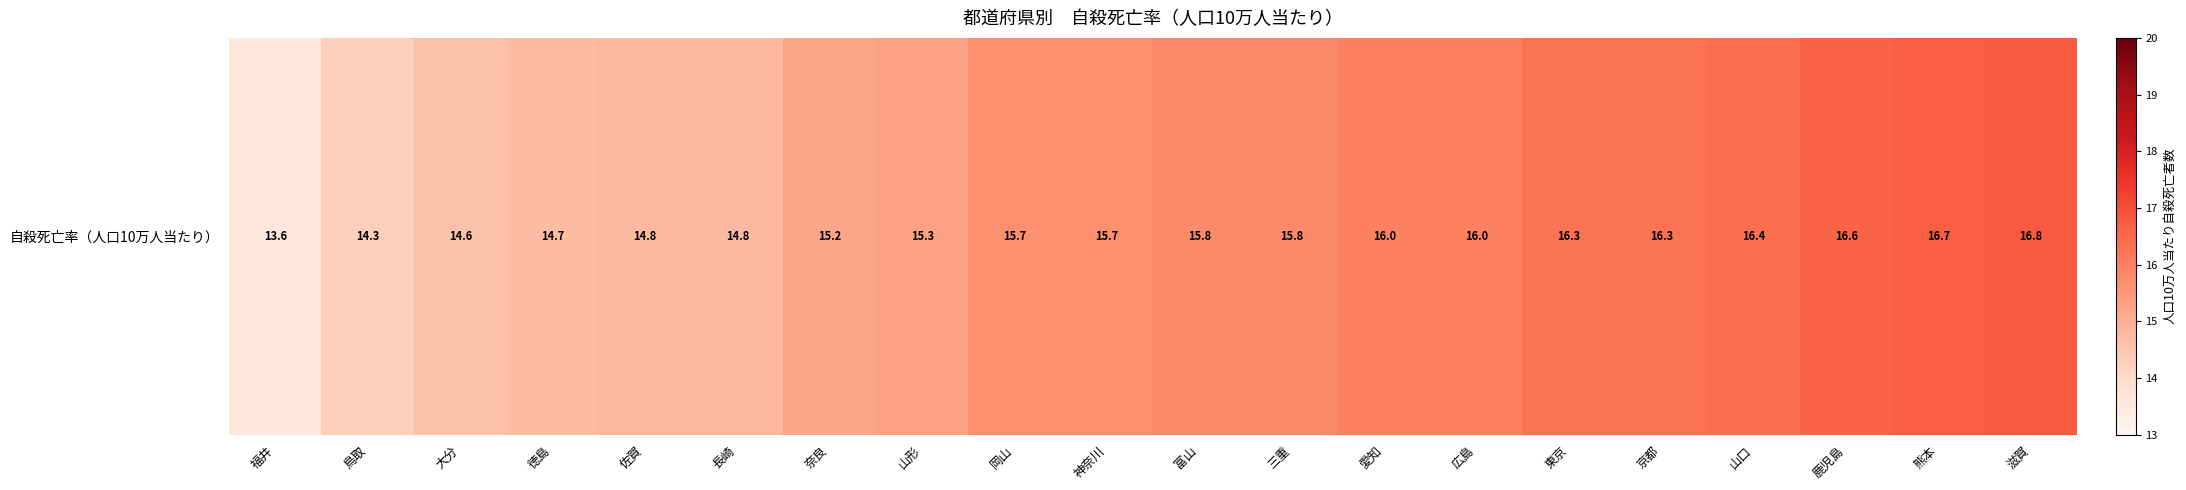

How many values are below 15?

6